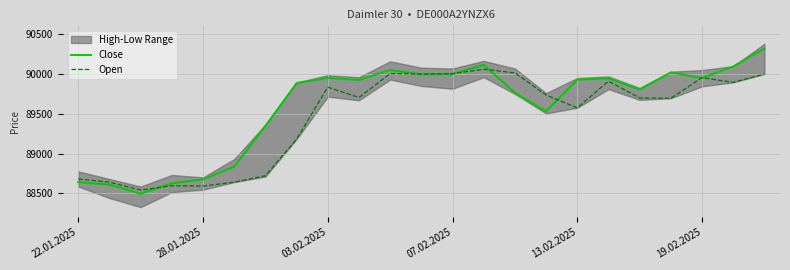

At which label does Open first exceed 89705?

03.02.2025